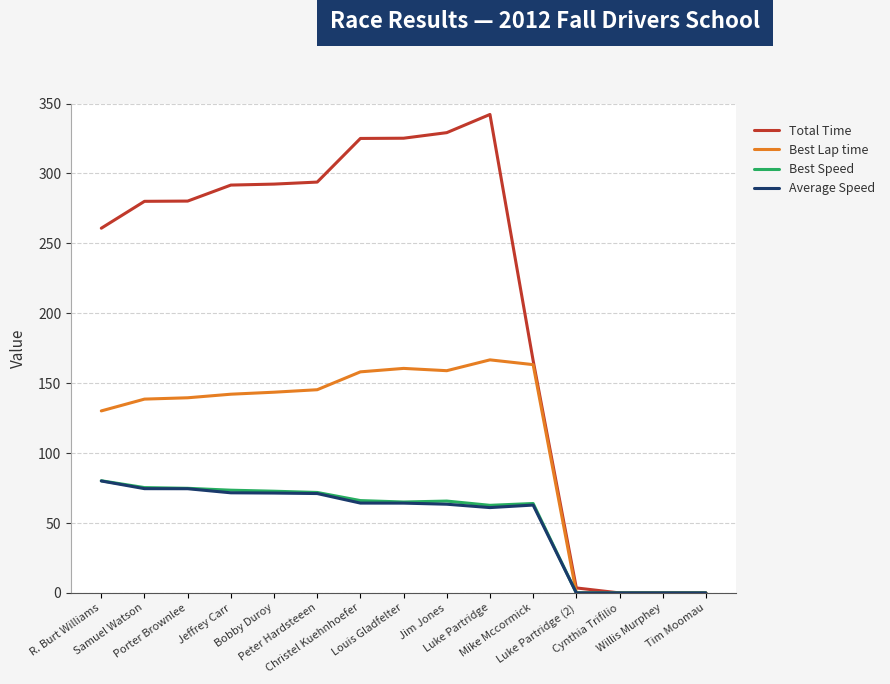

Which series has the widest spread of values?

Total Time